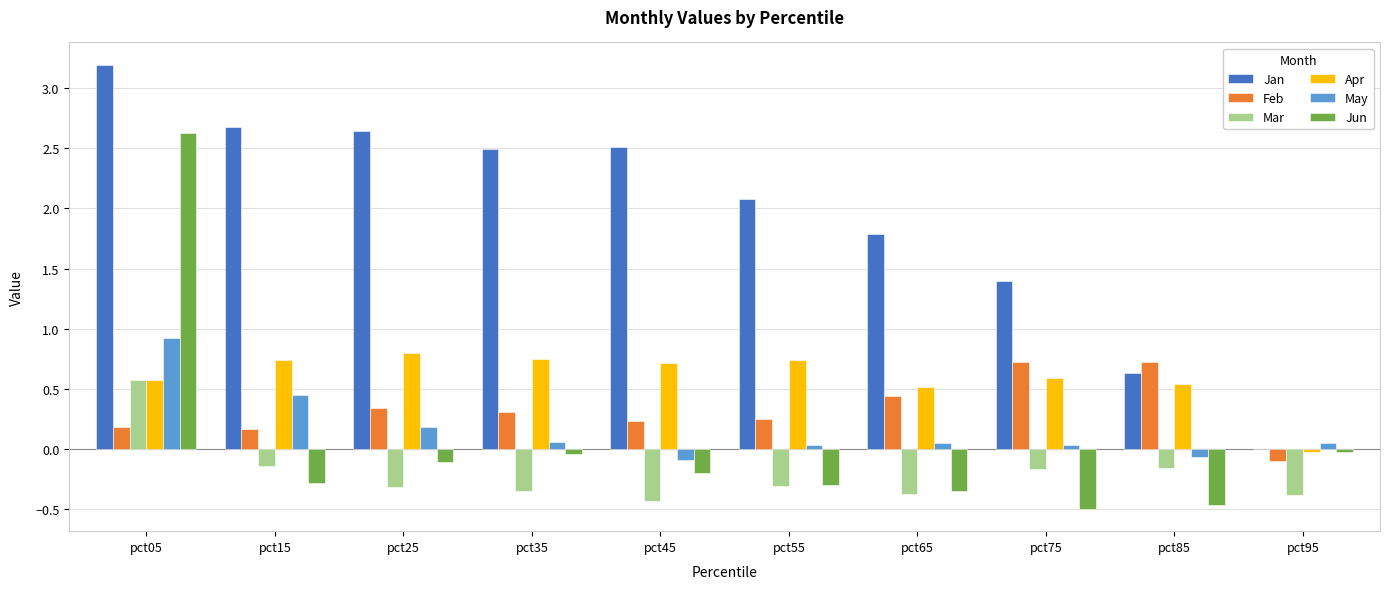

At which category is the sum across all series the highest?

pct05